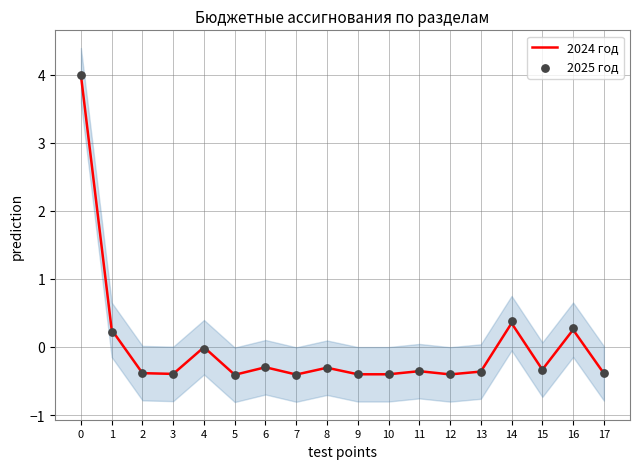

What is the total value across all series at 13?

-0.7